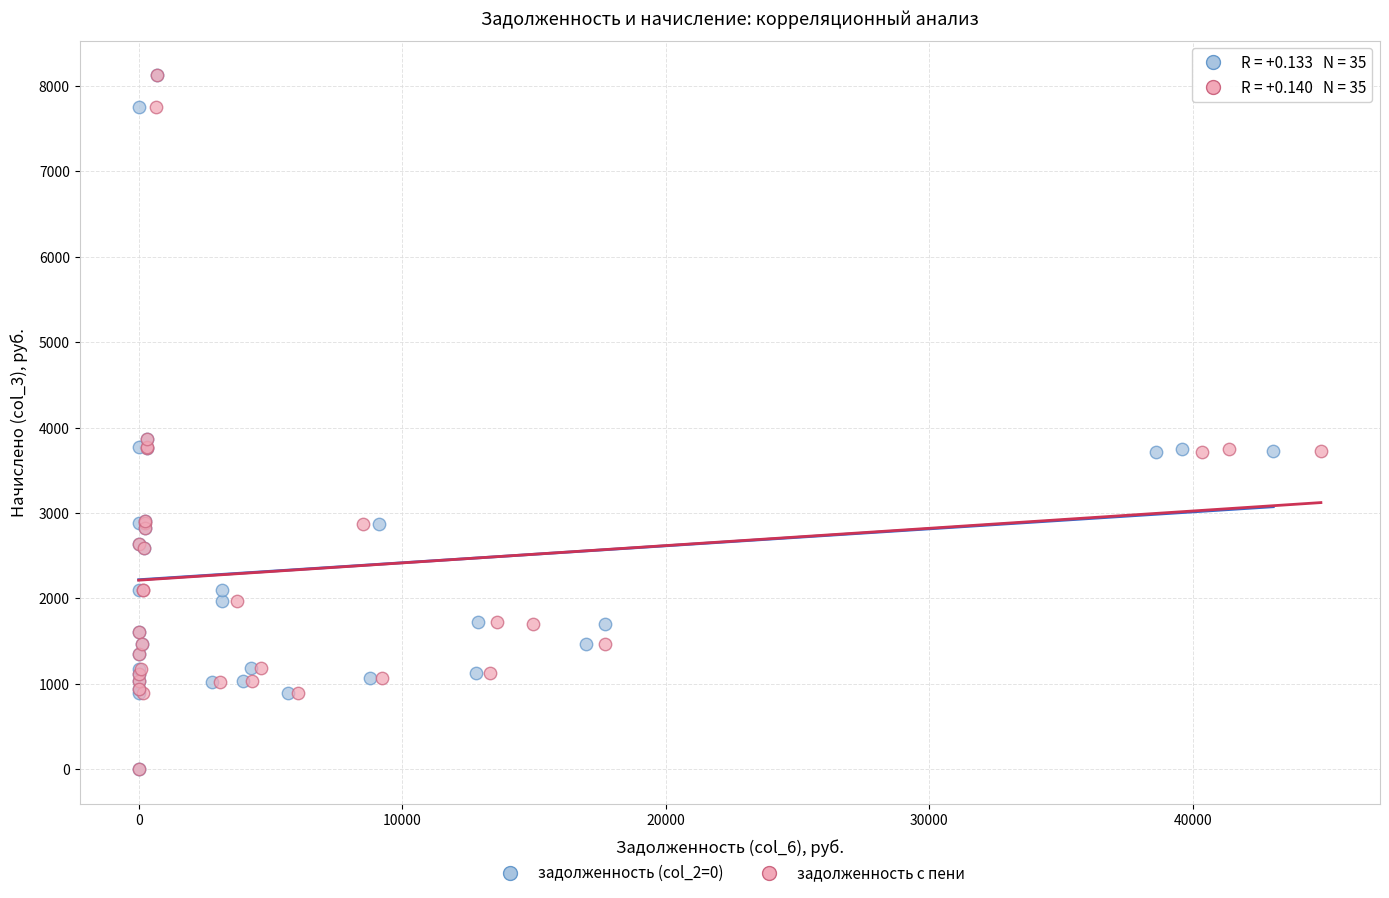

What are all the series names shown in the legend?

задолженность (col_2=0), задолженность с пени